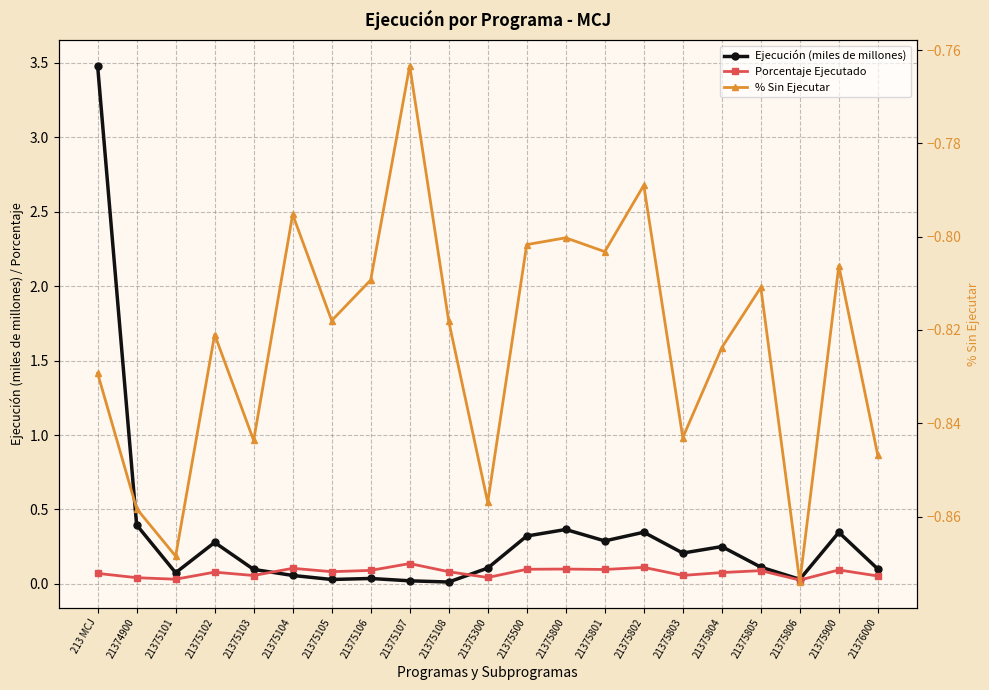

What is the sum of the % Sin Ejecutar values at 21375106 and 21374900?

-1.7